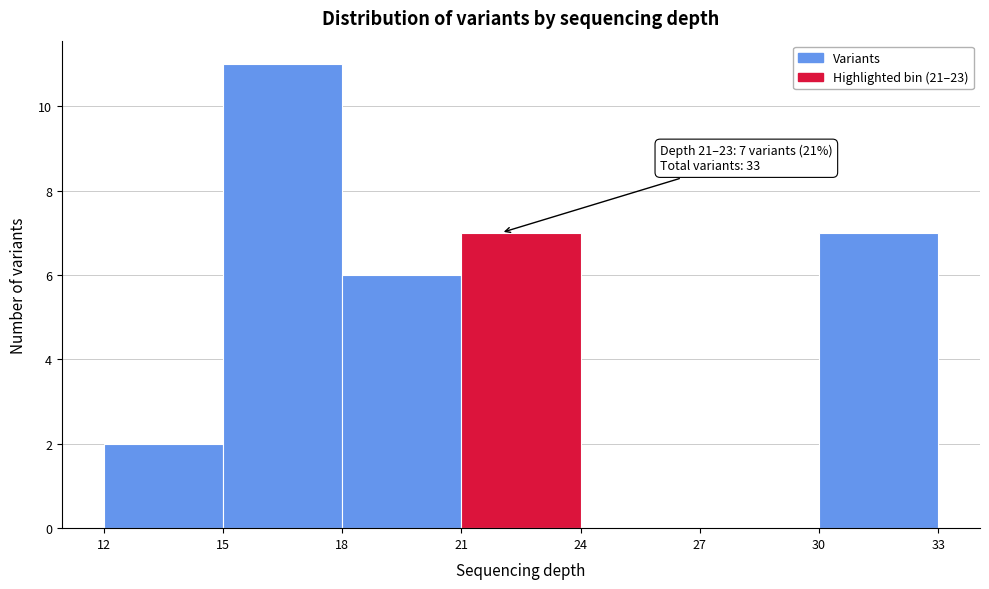

Over which range of the x-axis is the bar tallest?

15 to 18